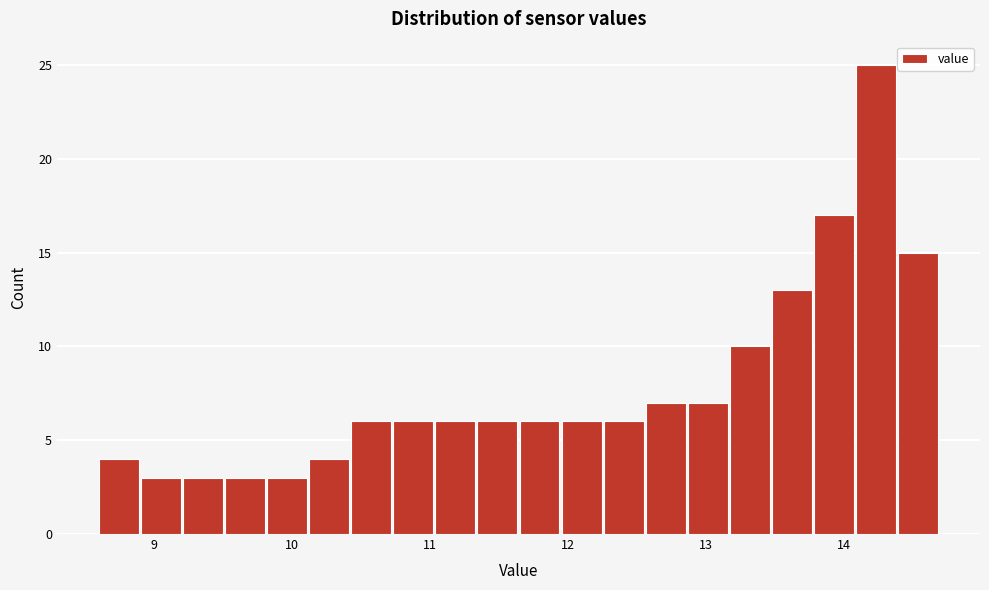

Around what value on the x-axis is the tallest bar? Give the approximate position of its centre, as read against the axis.

14.2